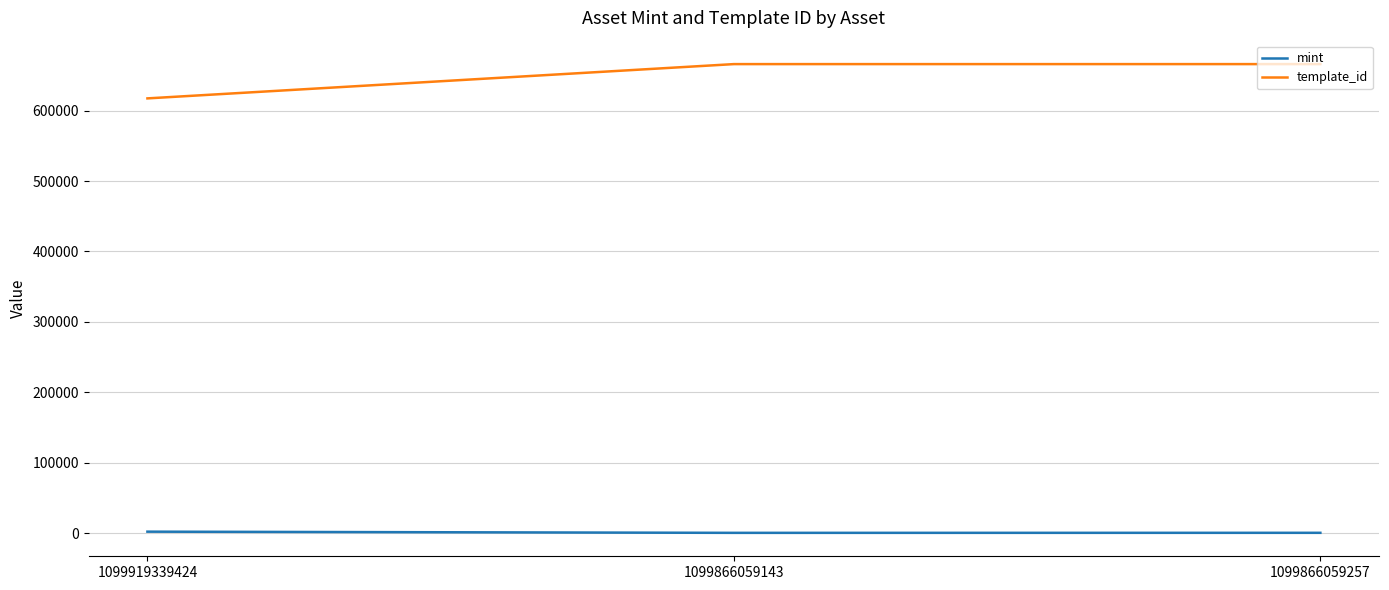

At which label is mint closest to 1078?

1099866059257